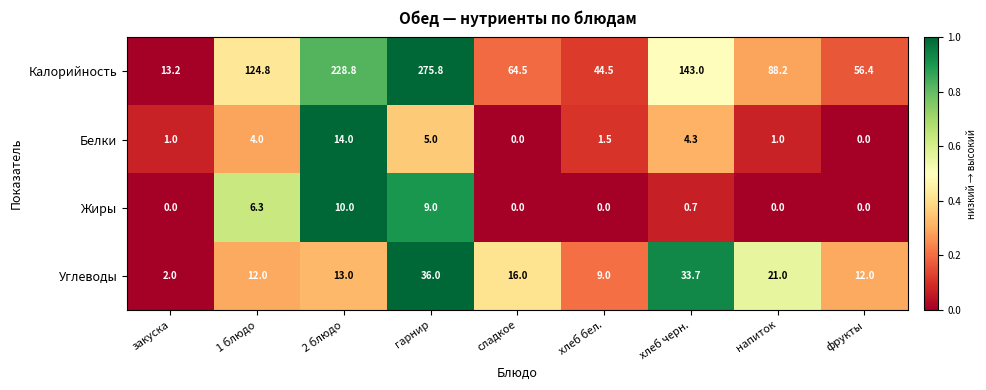

Rank the series by their maximum value, from highest to lowest.

Калорийность, Углеводы, Белки, Жиры